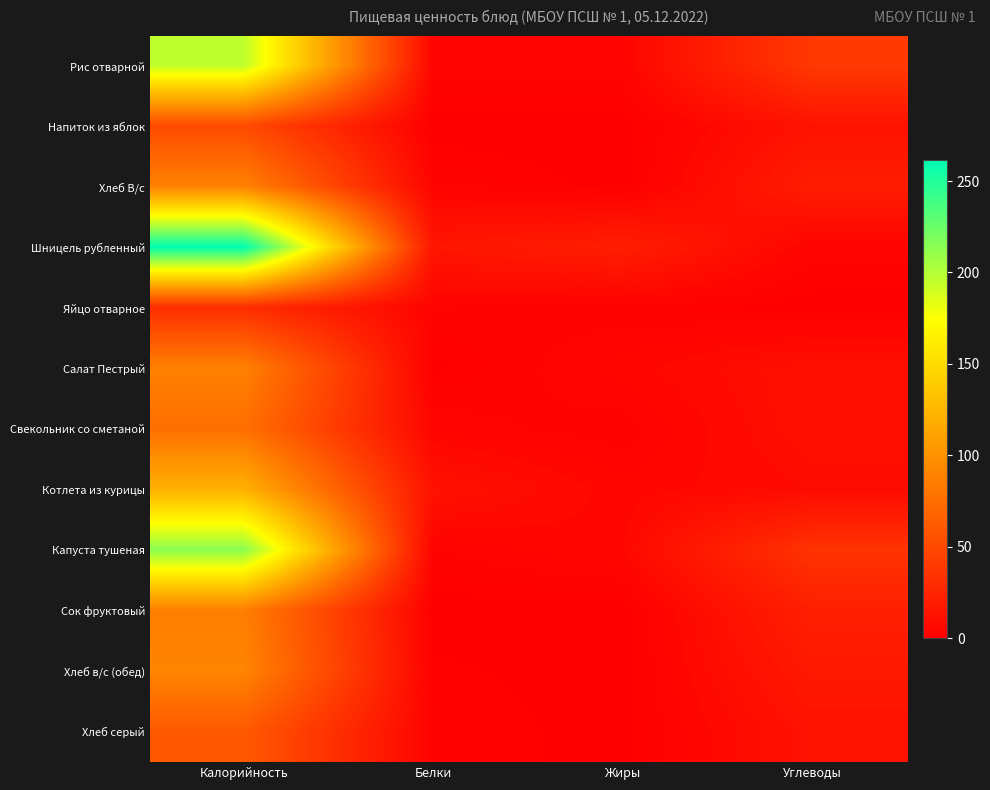

At which category is the sum across all series the highest?

Калорийность